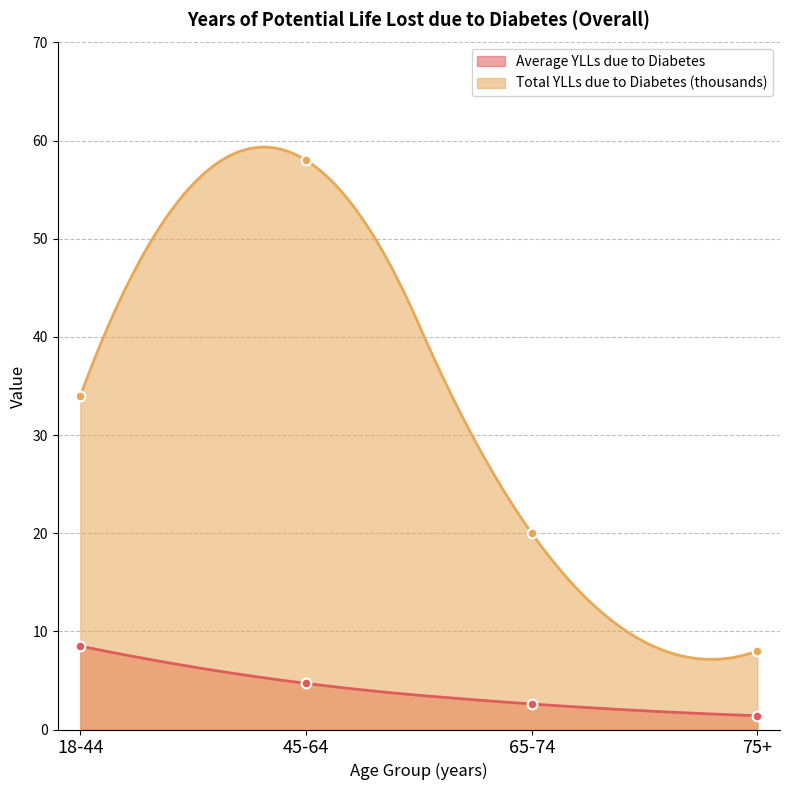

Reading left to right, what are all the values shown in this chart?

Average YLLs due to Diabetes: 8.5	4.7	2.6	1.4
Total YLLs due to Diabetes (thousands): 34.0	58.0	20.0	8.0